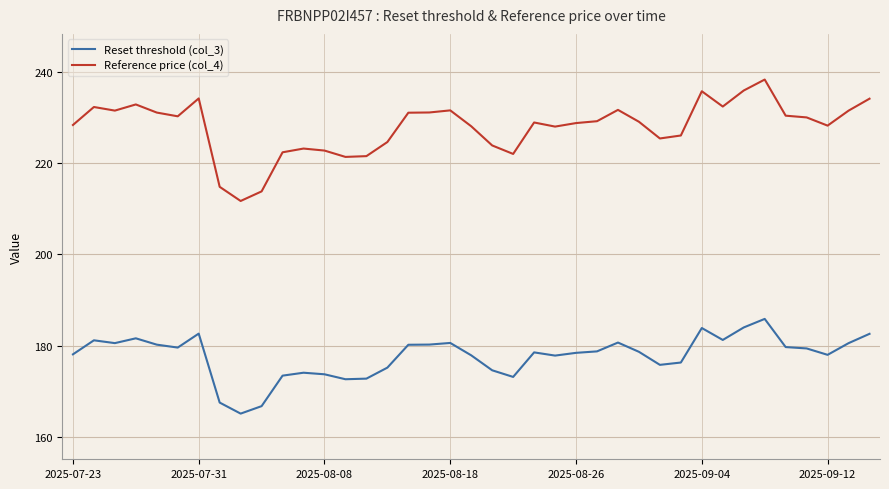

Which series has the widest spread of values?

Reference price (col_4)